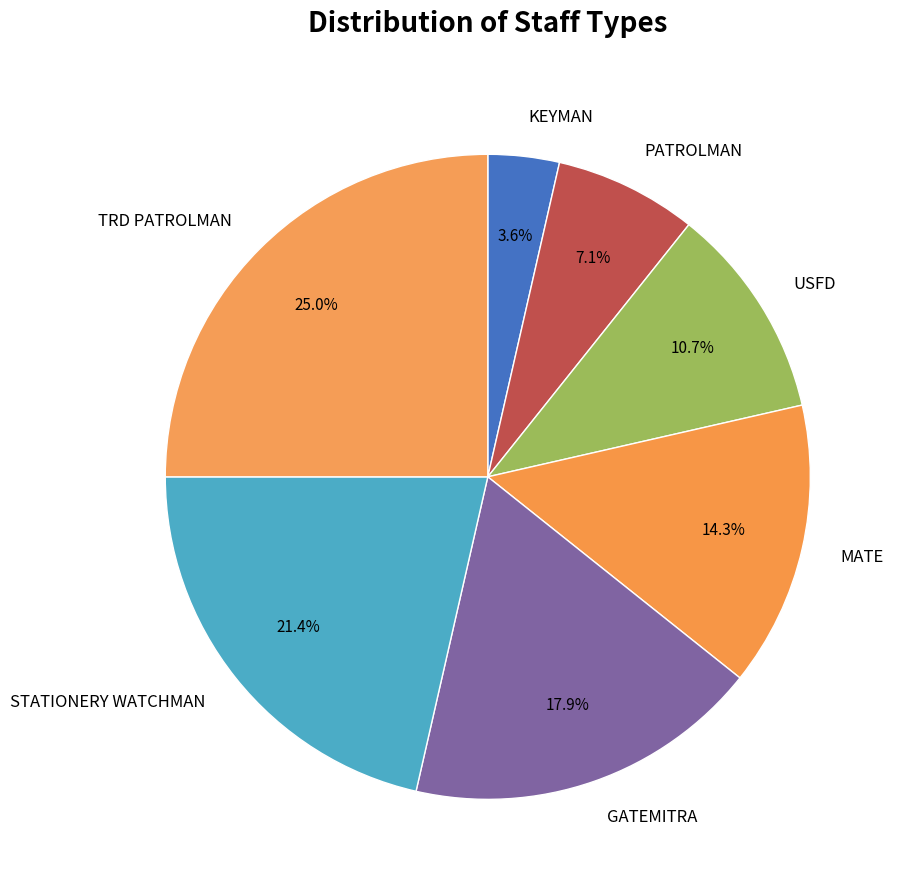

To the nearest percent, what percentage of the pie is PATROLMAN?

7%